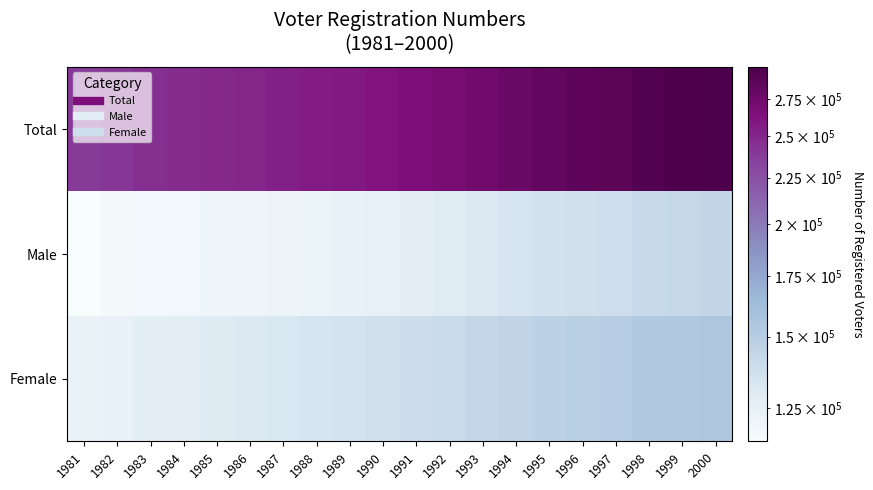

Which label corresponds to the largest value in the chart?

2000